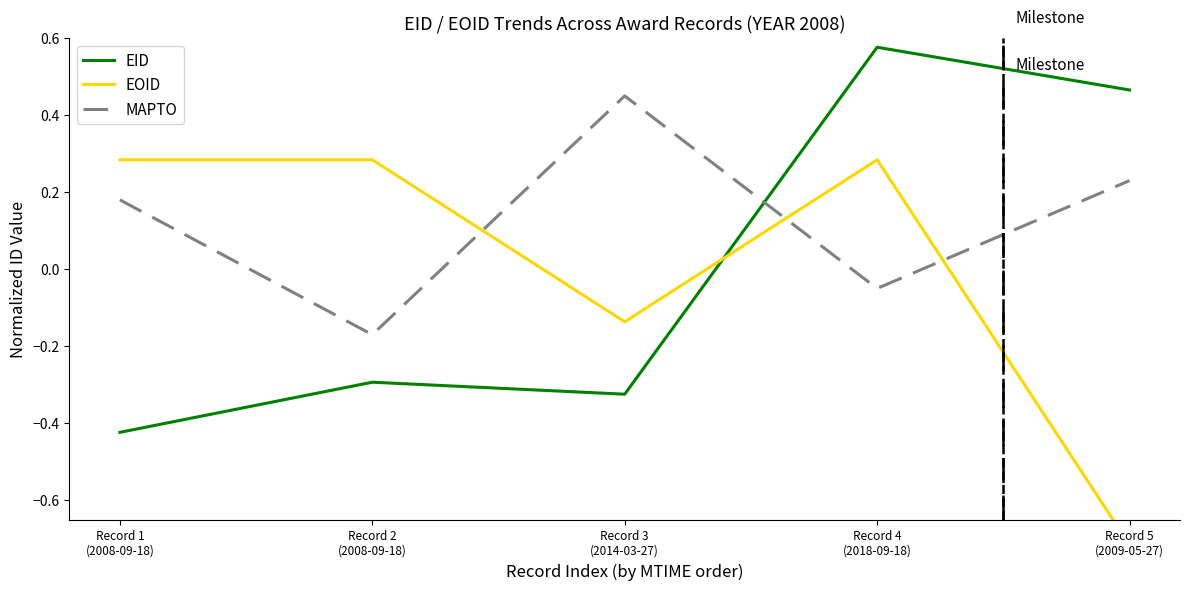

How many series are shown in this chart?

3